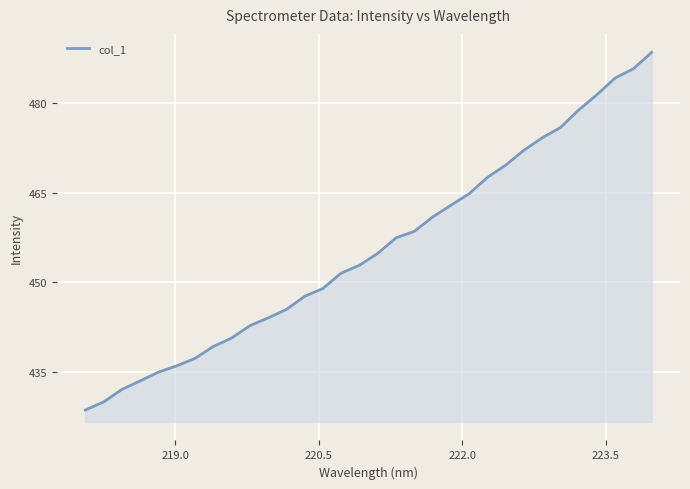

What is the difference between the maximum and minimum values?

59.9